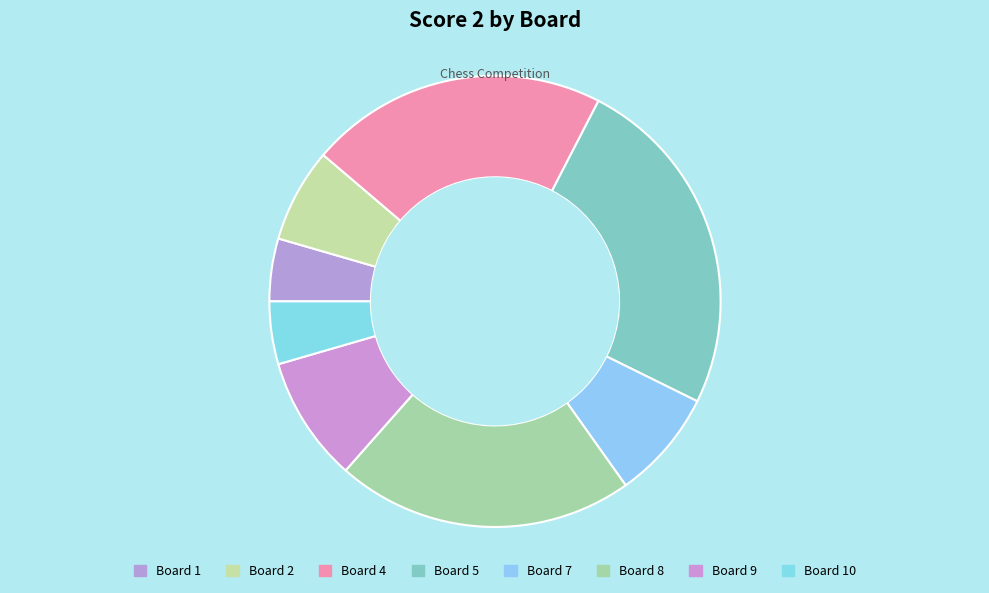

Is there a majority slice in this chart?

No